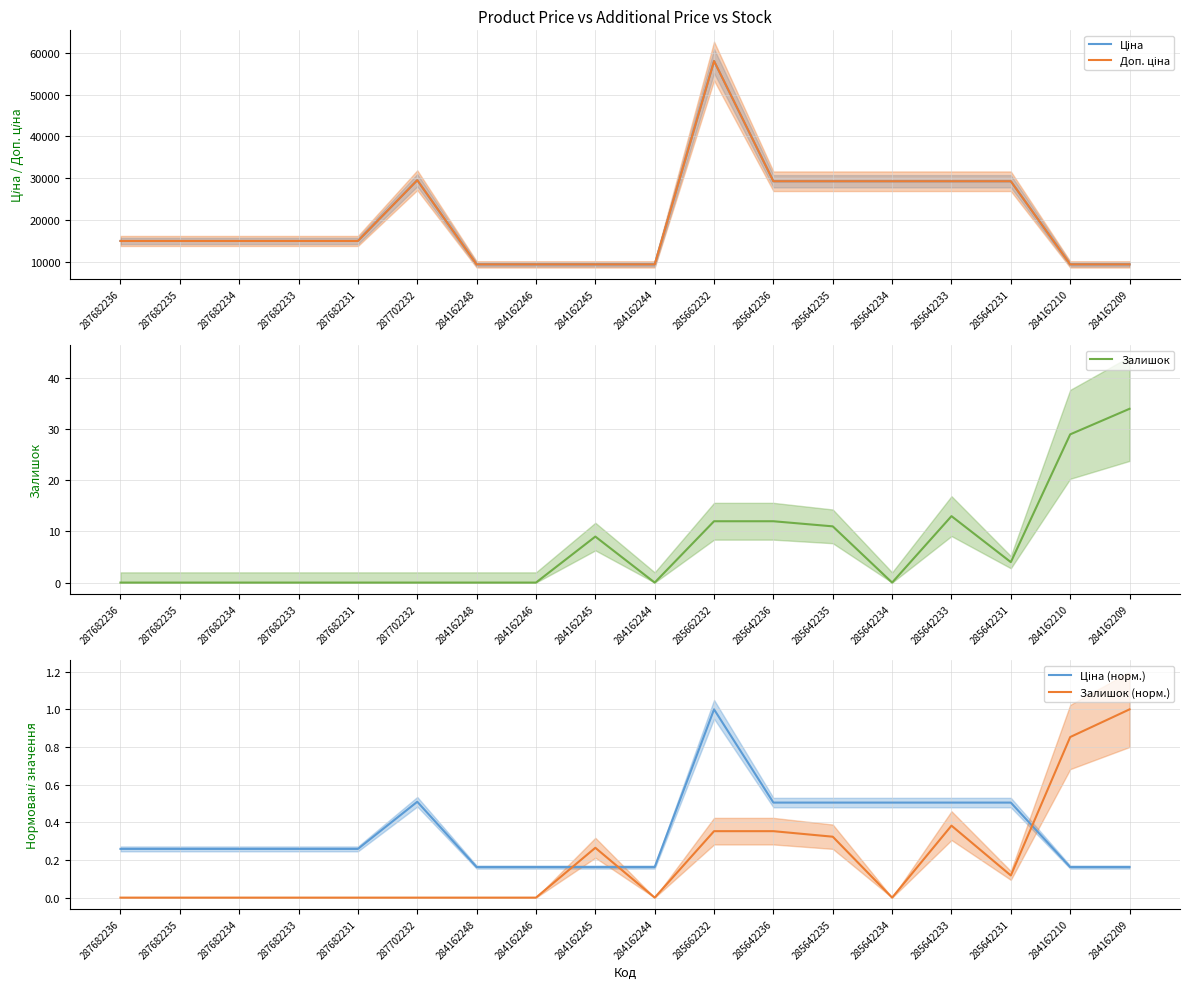

True or false: Ціна (норм.) has a value of 0.3 at 285642233.

False